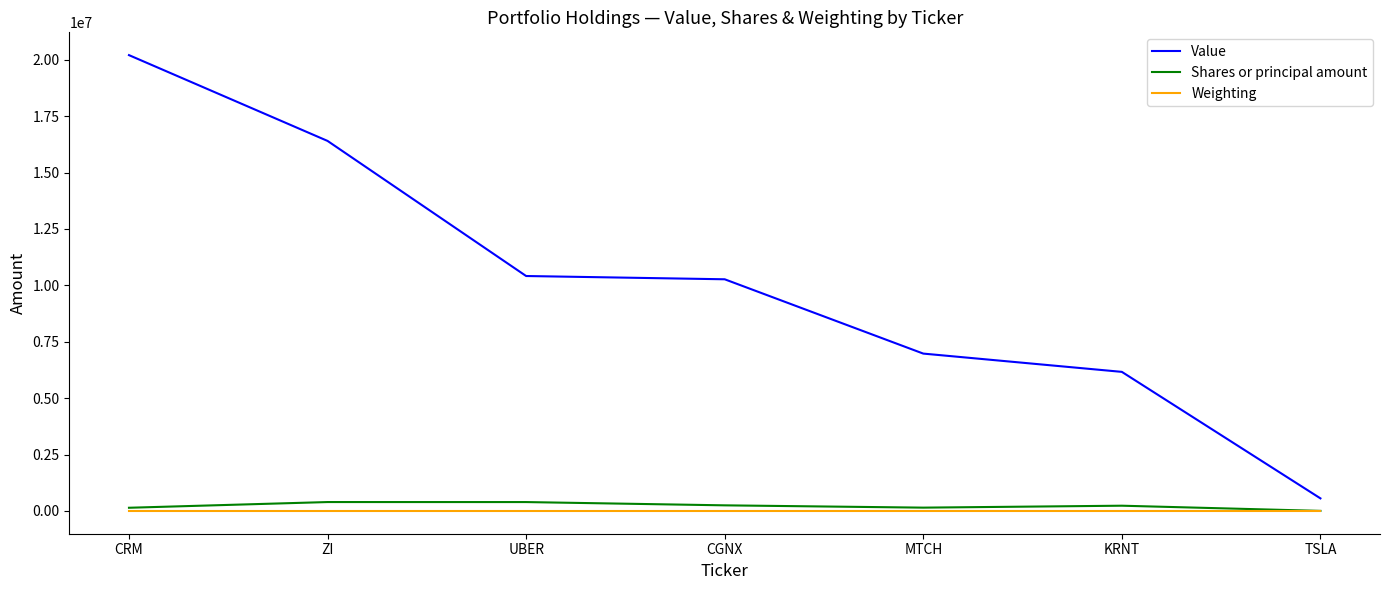

Which category has the highest value in the Value series?

CRM